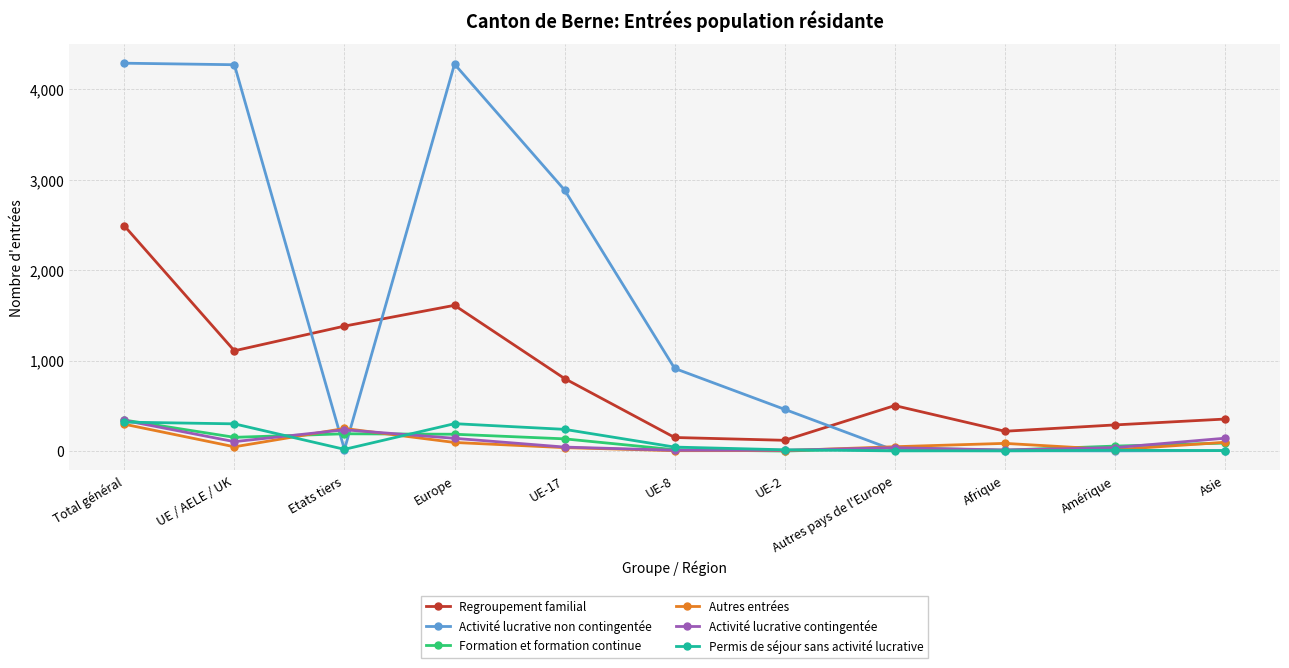

At which category is the sum across all series the highest?

Total général